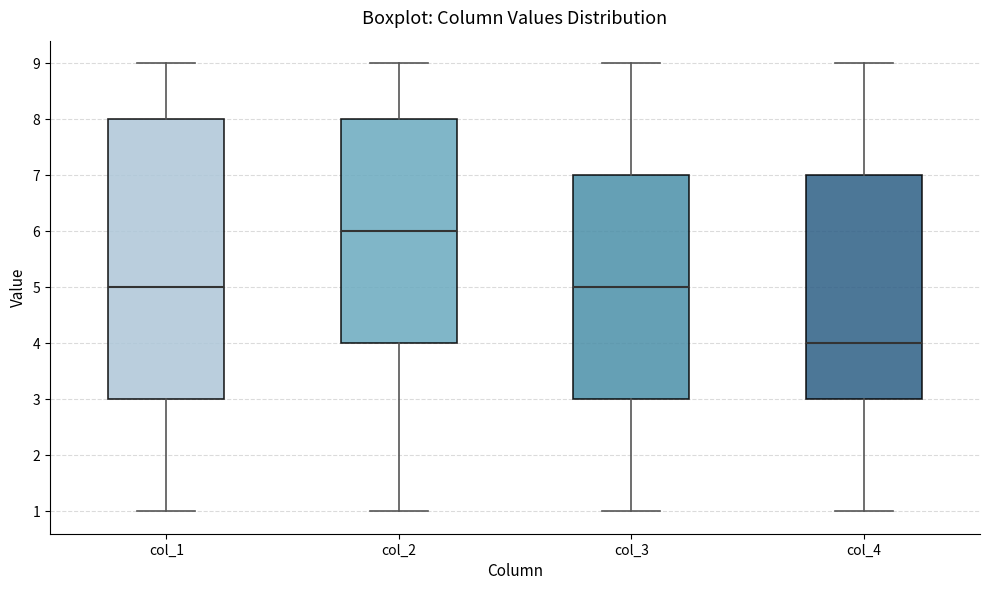

Reading left to right, transcribe this box plot: for each box, give where its median line is, the range the box spans, and where its two whiskers end, as read against the y-axis. The values are not printed on the chart, so give them approximately, as read against the axis.

col_1: median 5, box 3 to 8, whiskers 1 to 9
col_2: median 6, box 4 to 8, whiskers 1 to 9
col_3: median 5, box 3 to 7, whiskers 1 to 9
col_4: median 4, box 3 to 7, whiskers 1 to 9